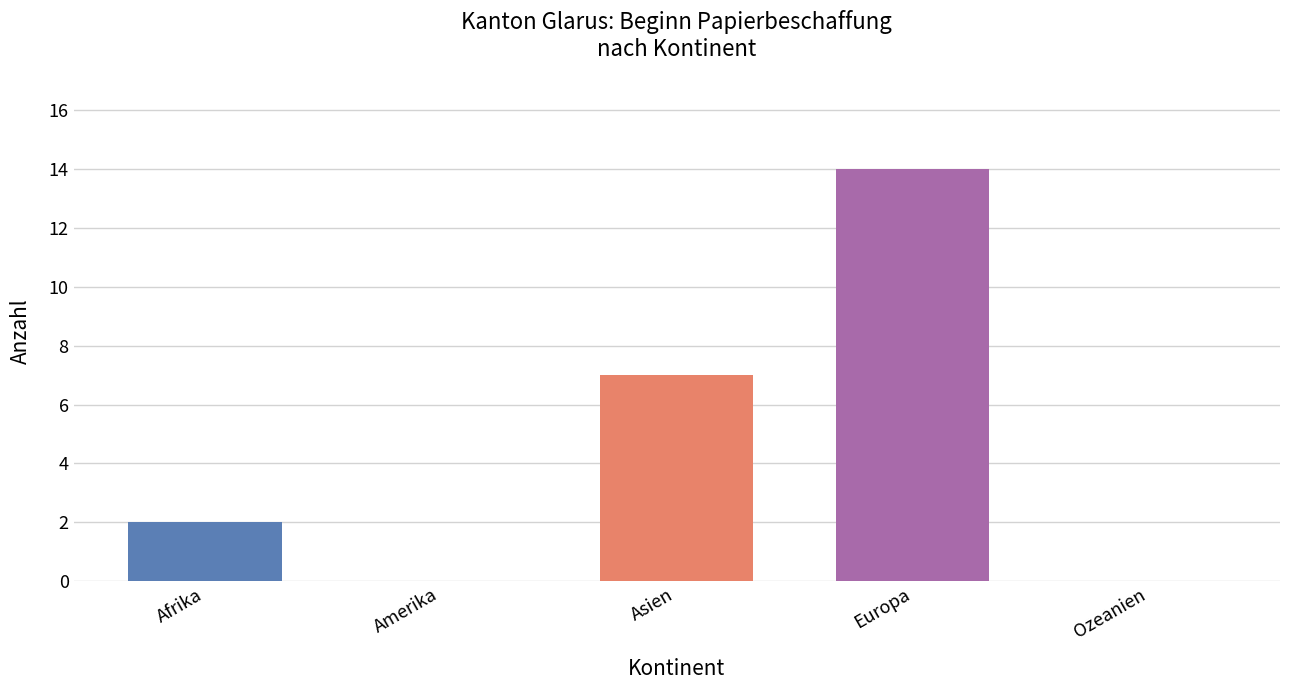

Reading left to right, transcribe all the data shown in this chart.

2	0	7	14	0